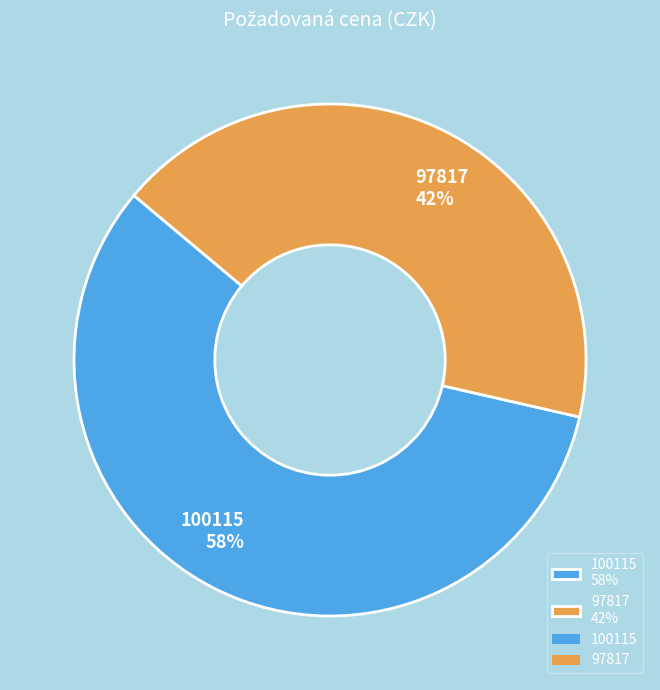

Is it true that 97817 is 42% of the pie?

True